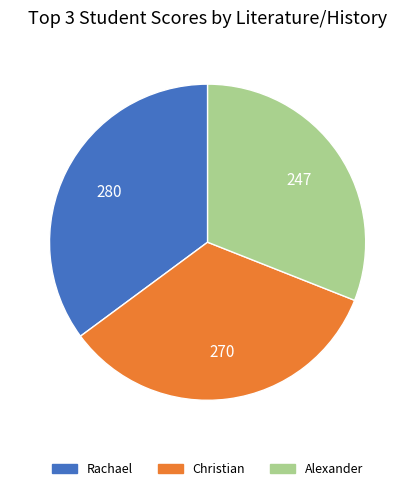

Is it true that Alexander is 31% of the pie?

True